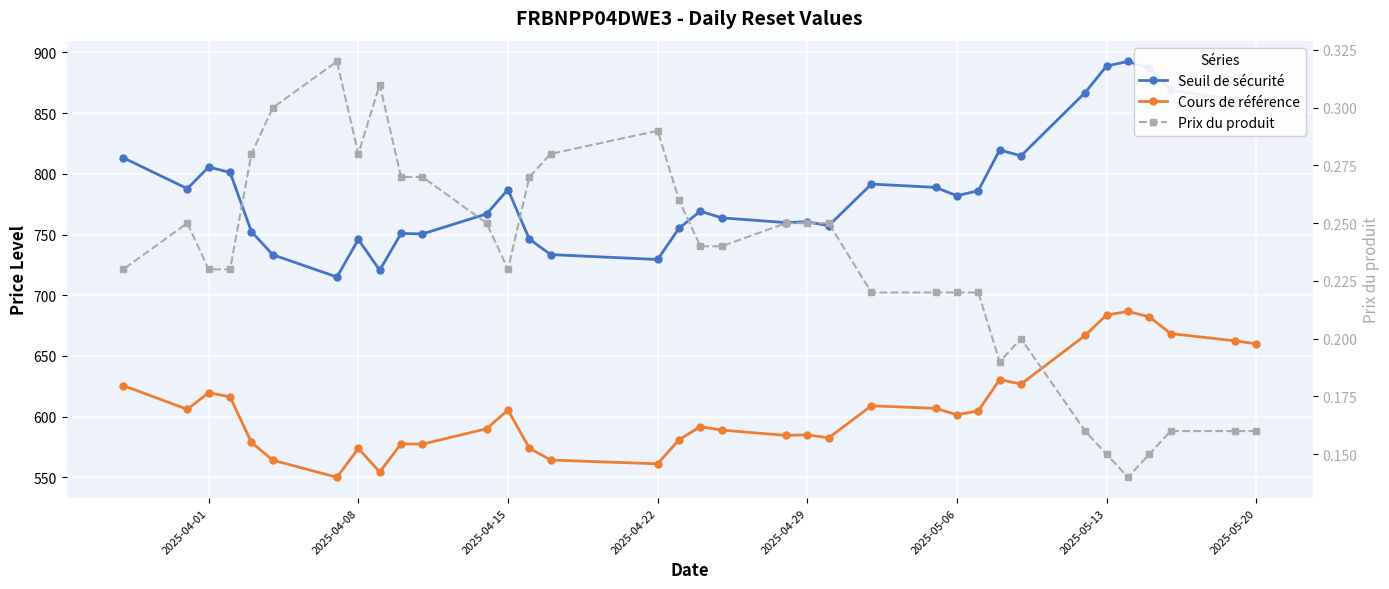

What are all the series names shown in the legend?

Seuil de sécurité, Cours de référence, Prix du produit